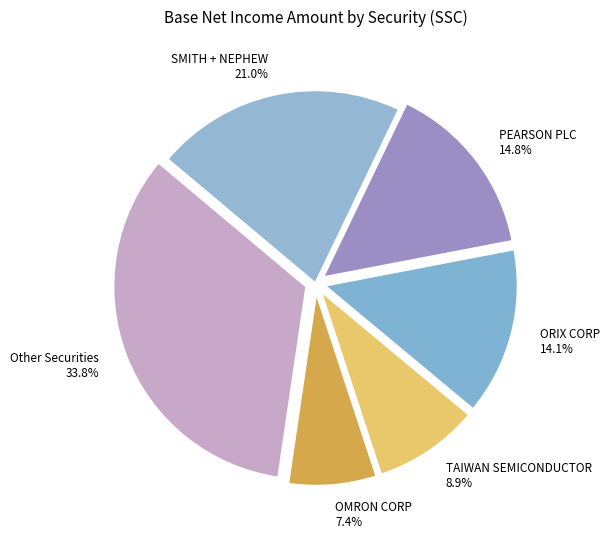

Which has a higher value, Other Securities or ORIX CORP?

Other Securities